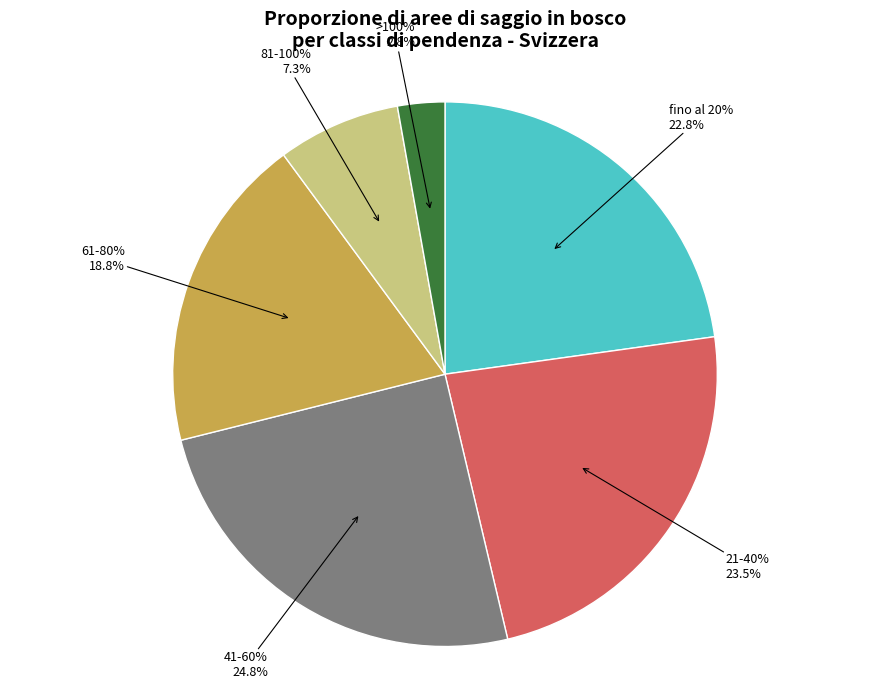

Does >100% account for over 50% of the chart?

No